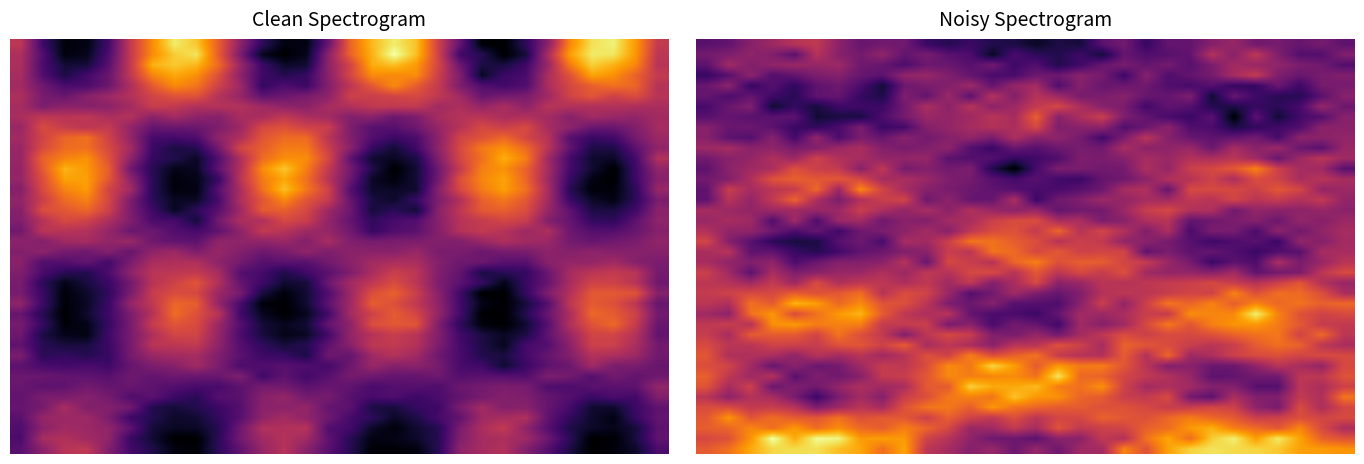

At which category is the sum across all series the highest?

7